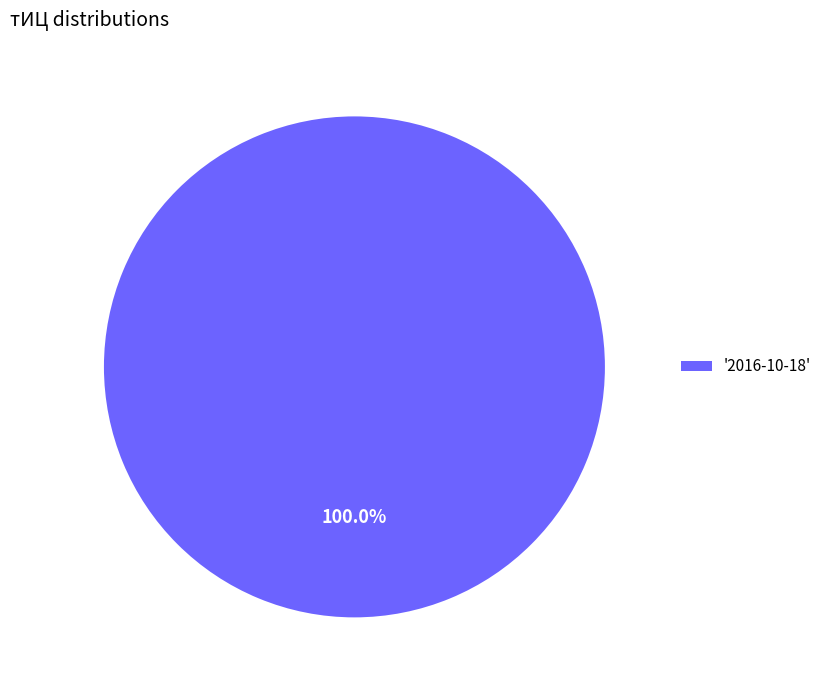

Count the number of slices in the pie.

1